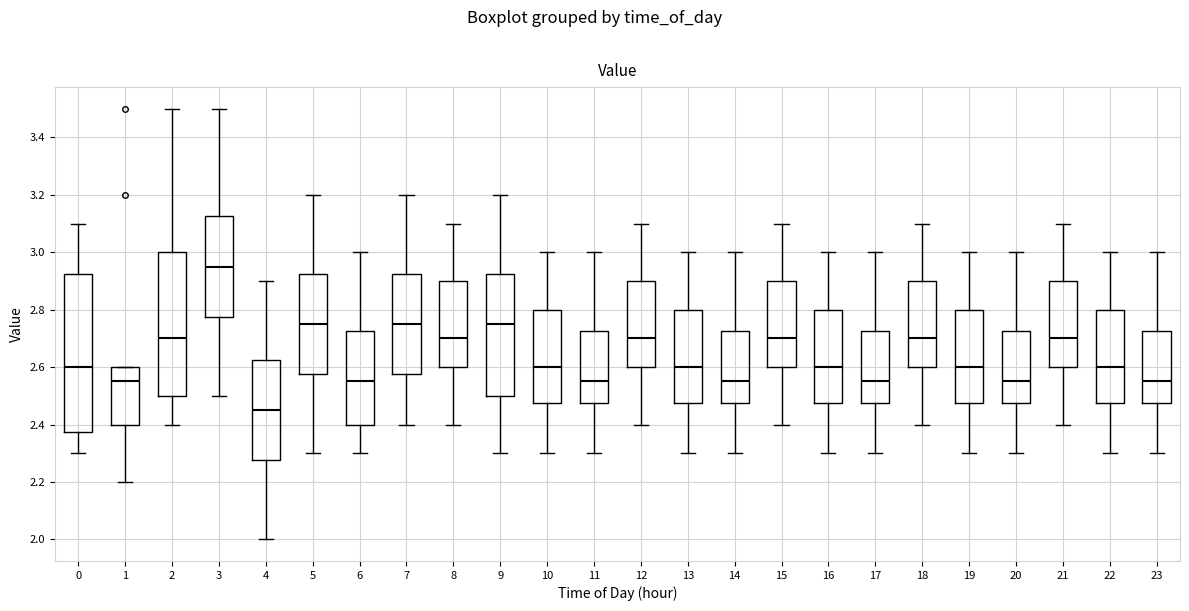

Where is the upper edge of the box at x = 19 on the y-axis? The values are not printed on the chart, so give them approximately, as read against the axis.

2.80